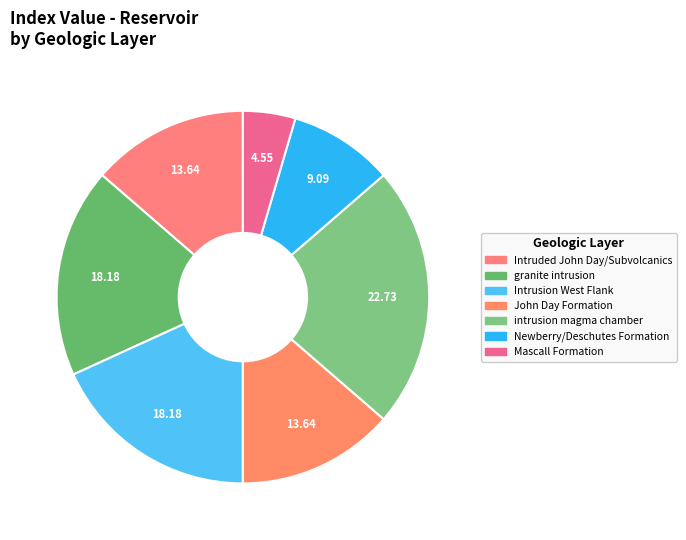

To the nearest percent, what percentage of the pie is Intruded John Day/Subvolcanics?

14%